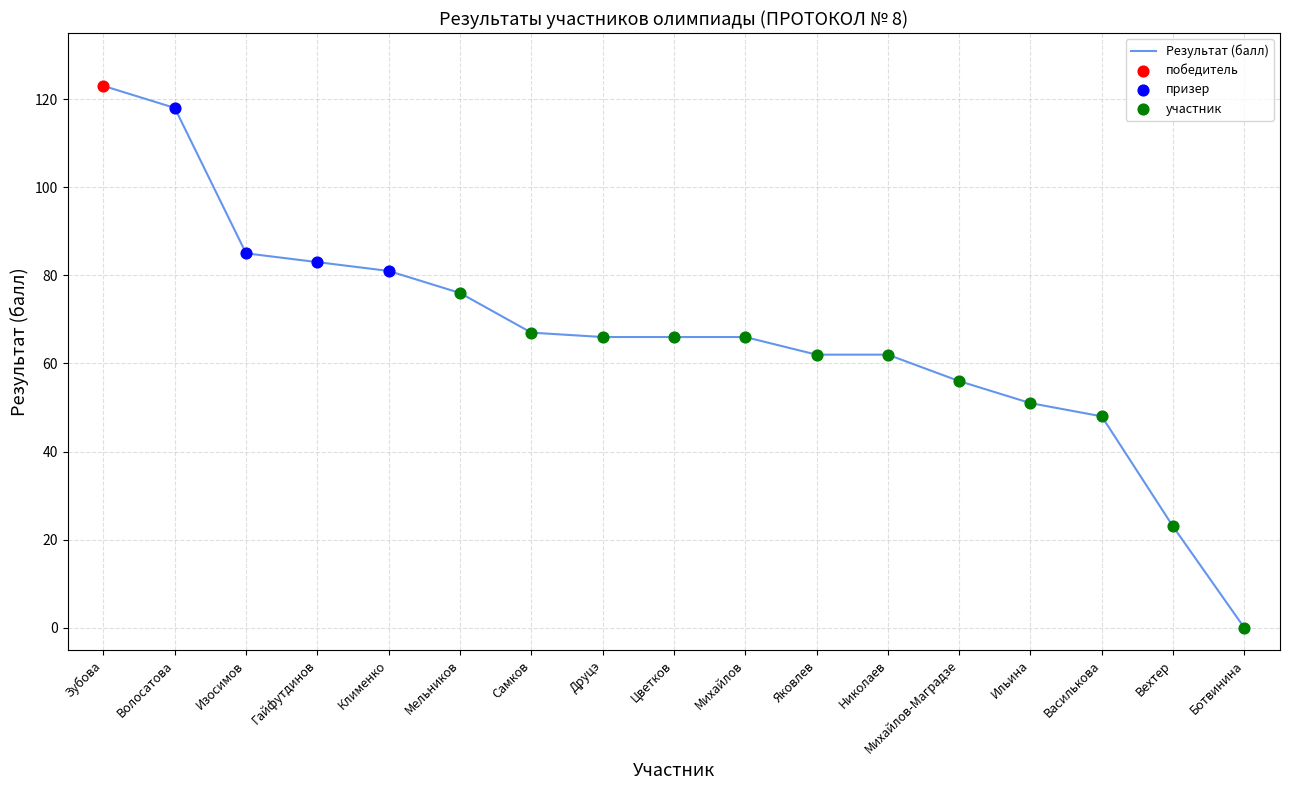

What is the ratio of the value at Друцэ to the value at Михайлов-Маградзе?

1.2